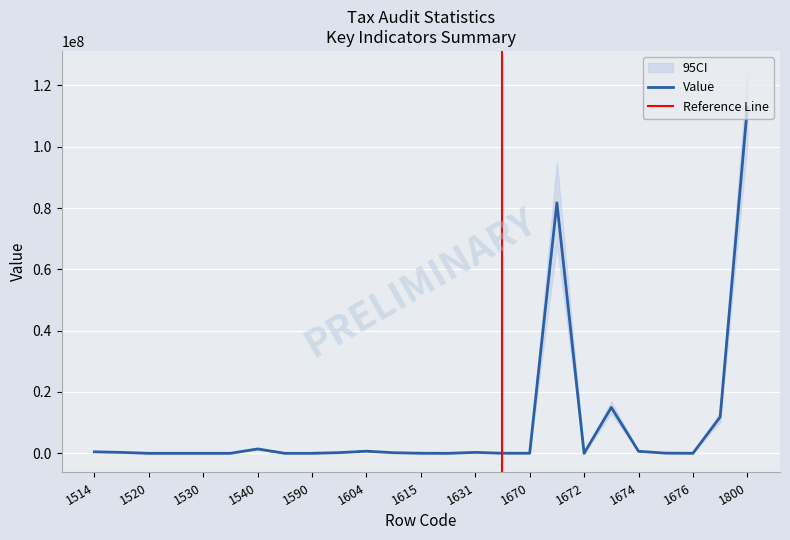

Which has a higher value, 1518 or 1604?

1604